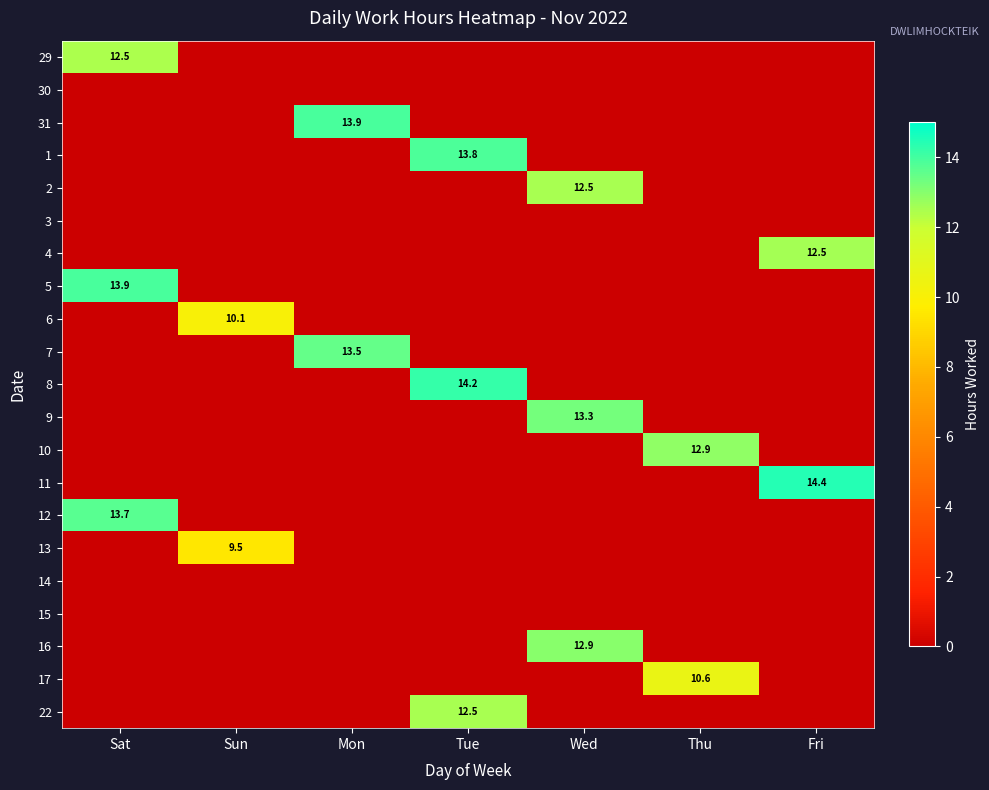

At how many categories does at least one series exceed 1?

7